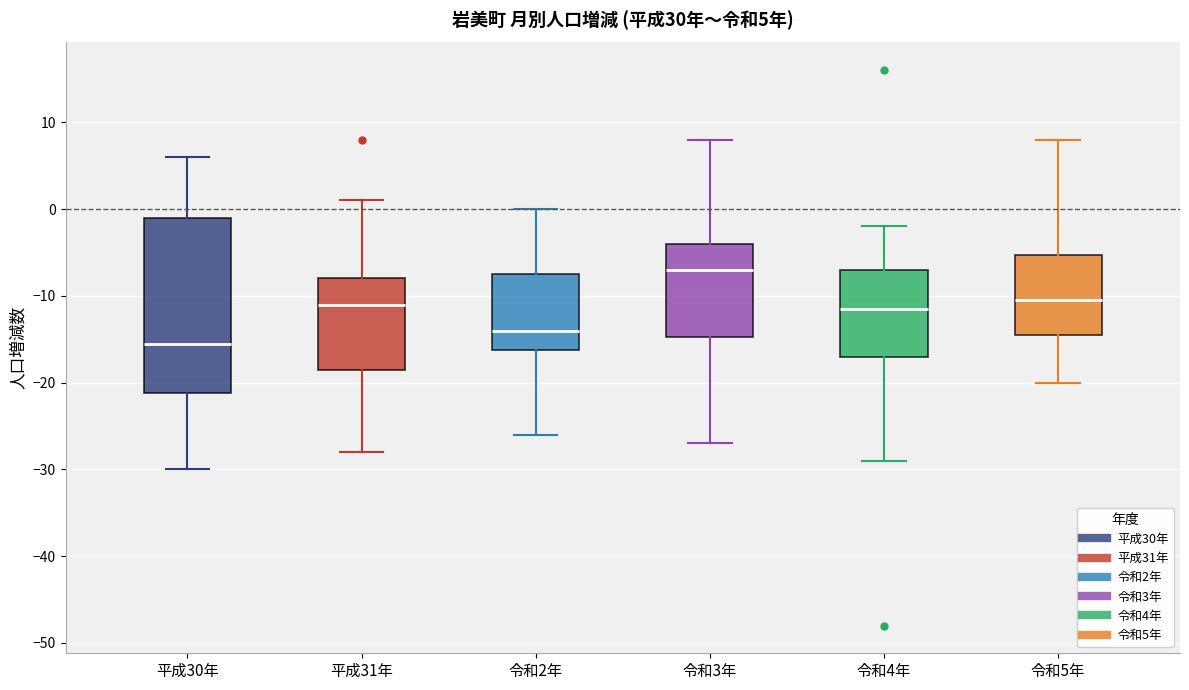

Comparing the boxes themselves (not the whiskers), which one is the tallest?

平成30年